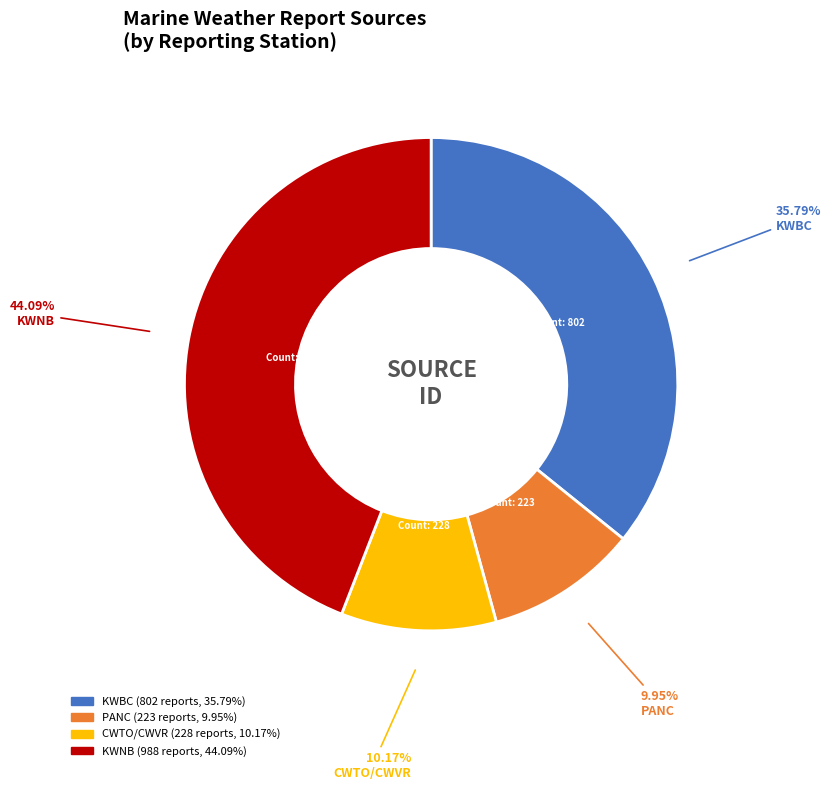

The CWTO/CWVR slice represents 20% of the pie. True or false?

False